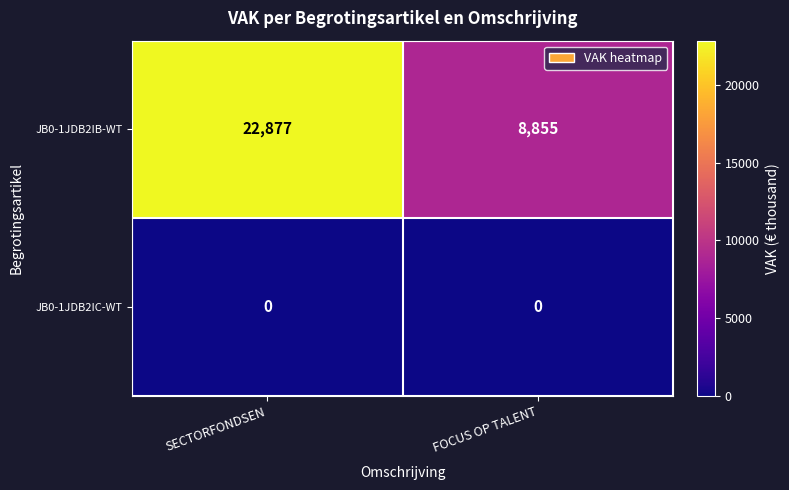

List the series in order of their peak value, highest first.

JB0-1JDB2IB-WT, JB0-1JDB2IC-WT